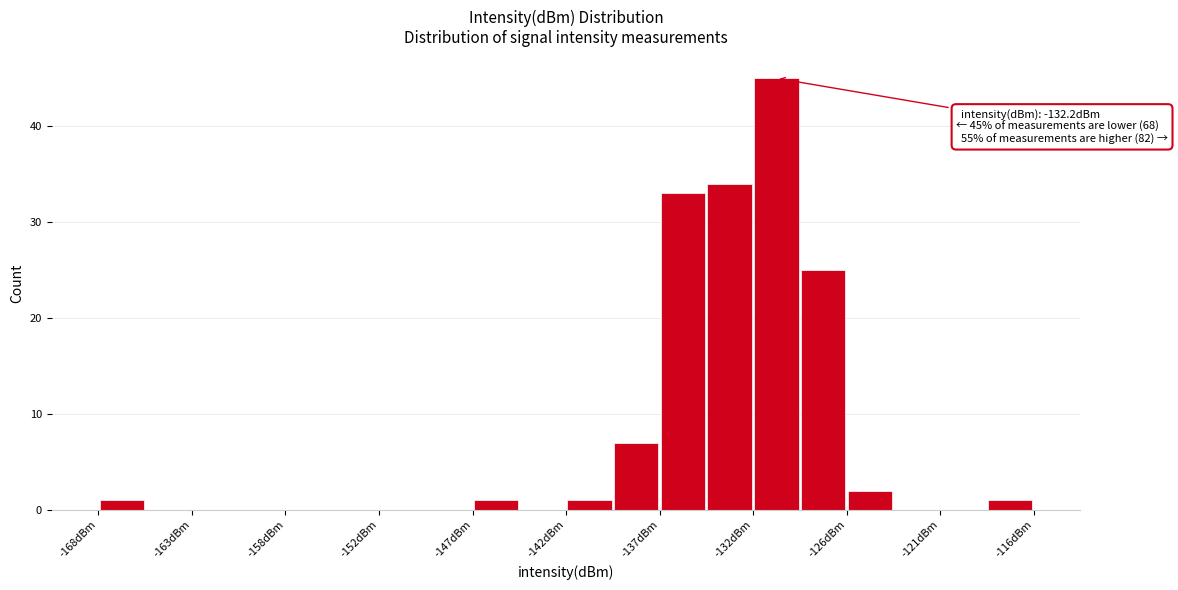

Read against the x-axis, roughly where is the centre of the tallest bar?

-130